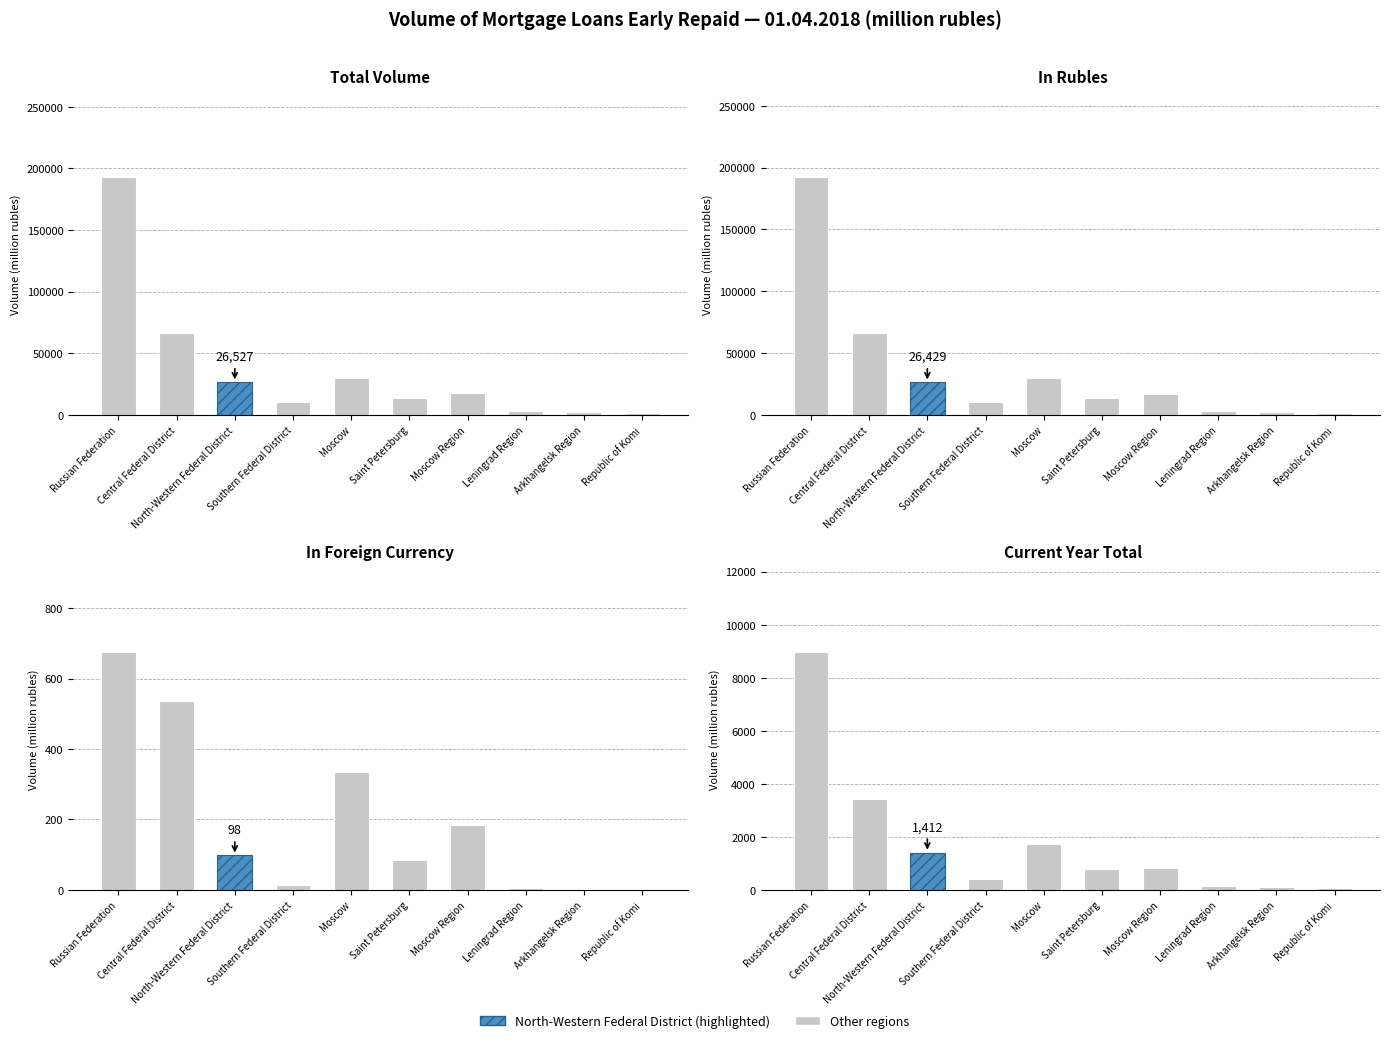

Which has a higher value, Central Federal District or Southern Federal District?

Central Federal District